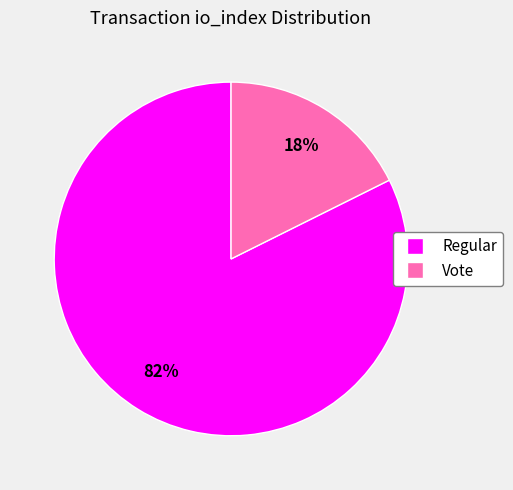

The Vote slice represents 30% of the pie. True or false?

False